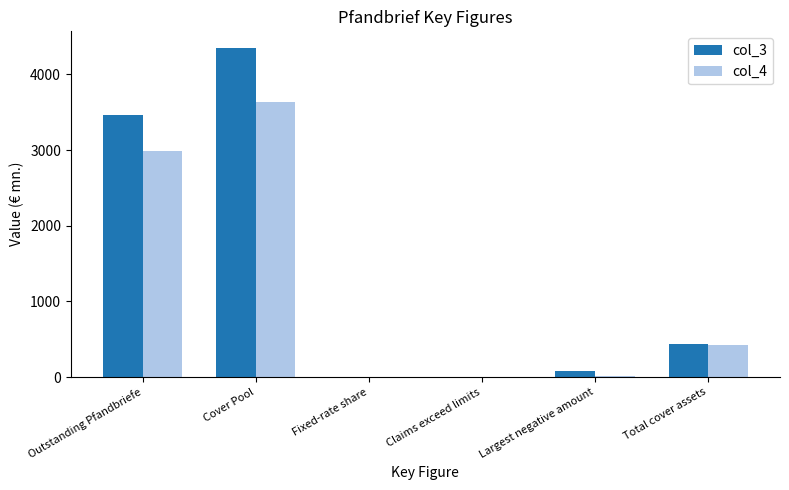

Between Claims exceed limits and Total cover assets, which series saw the biggest shift?

col_3